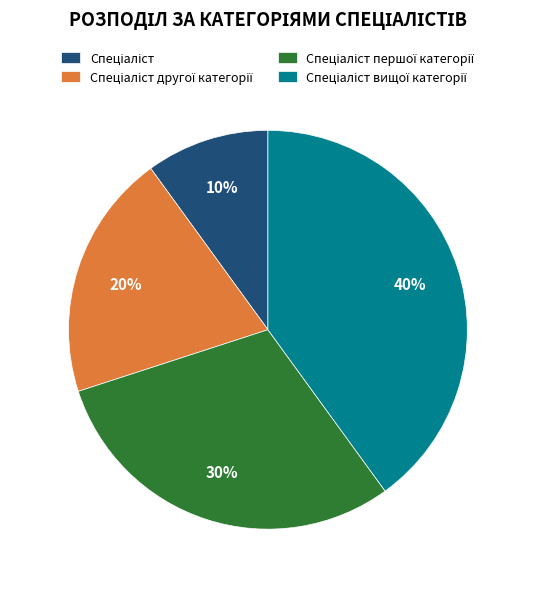

How many segments does this pie chart have?

4